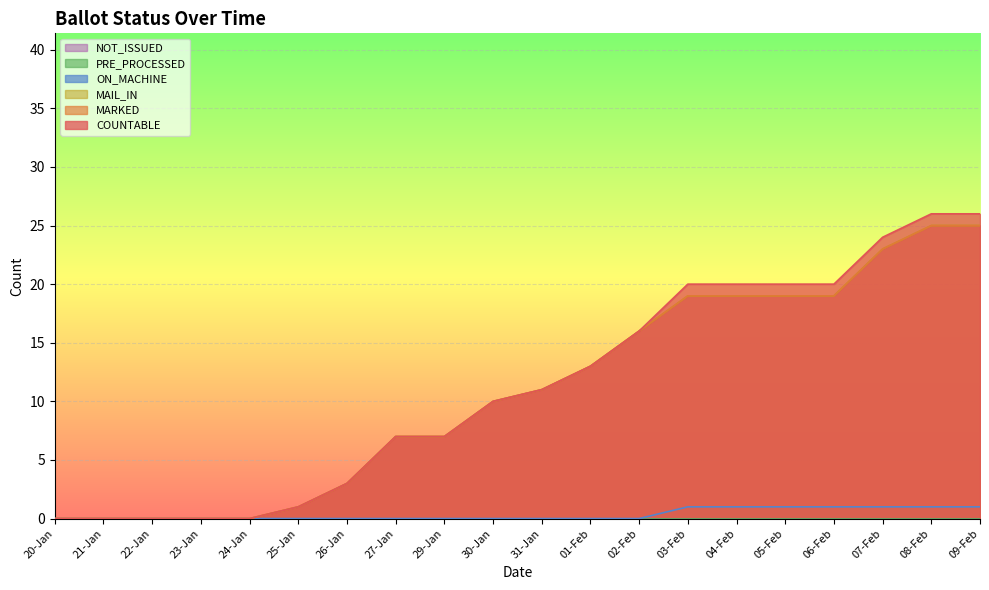

Count the ON_MACHINE values in the range 0 to 1.

20